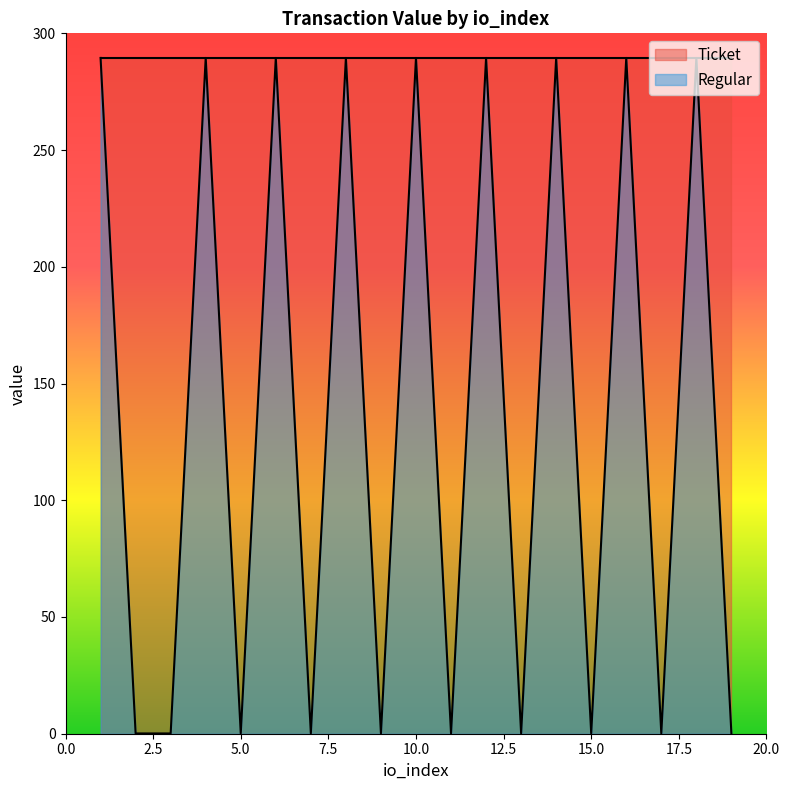

Which category has the highest value across all series?

1